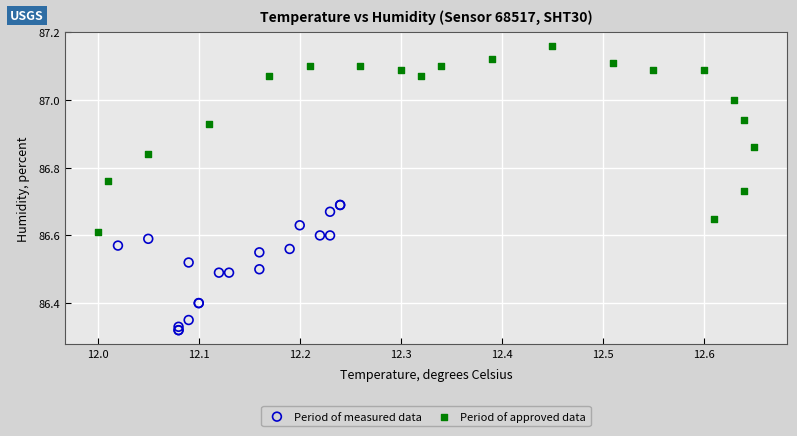

Which series reaches the maximum Y coordinate?

Period of approved data